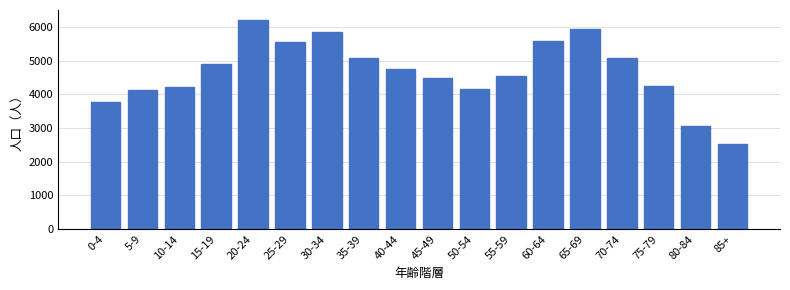

Which category has the lowest value across all series?

85+